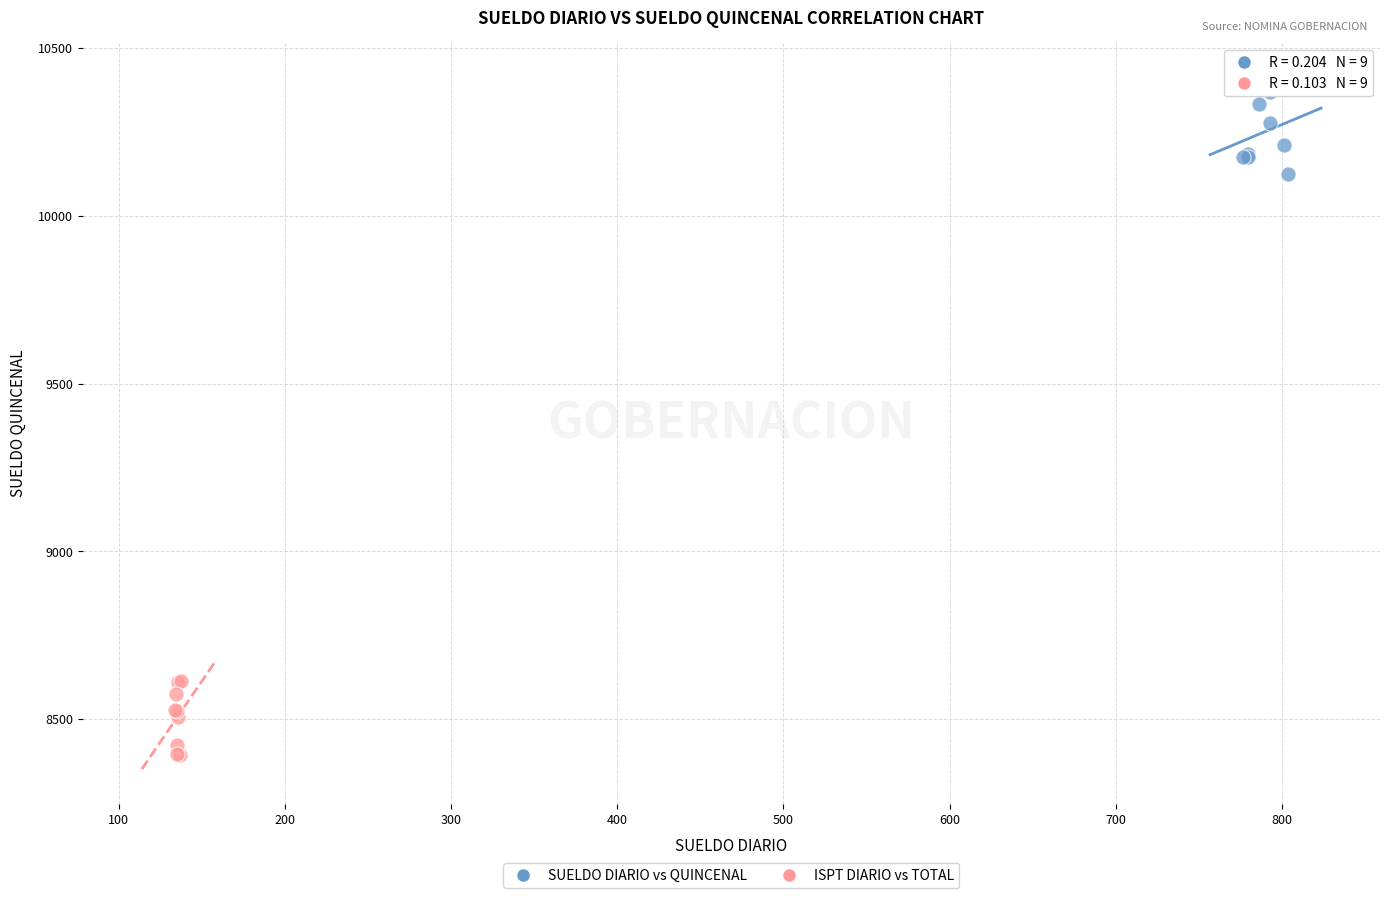

Which series reaches the minimum Y coordinate?

ISPT DIARIO vs TOTAL